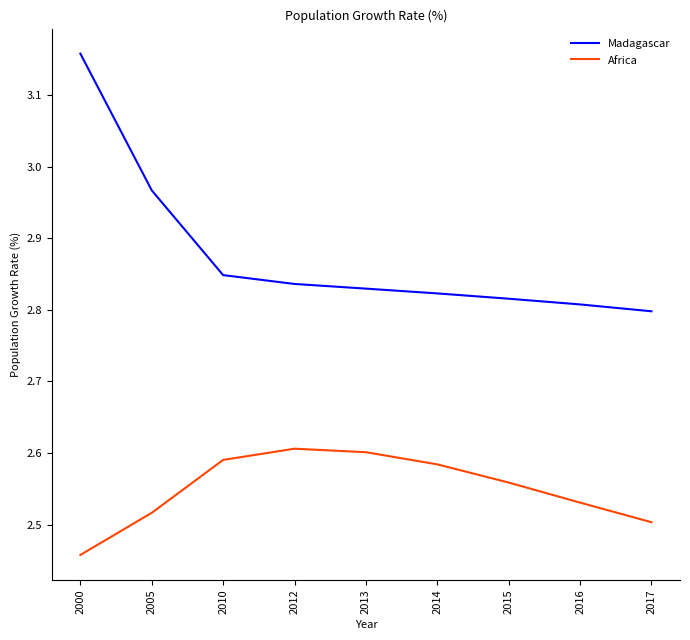

Is it true that Africa equals 2.6 at 2010?

True